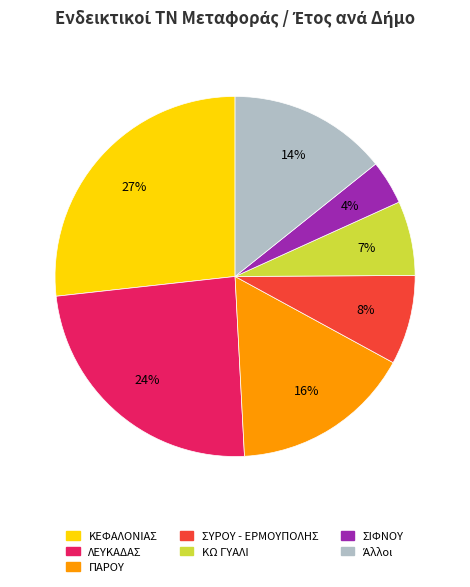

To the nearest percent, what is the average slice percentage?

14%